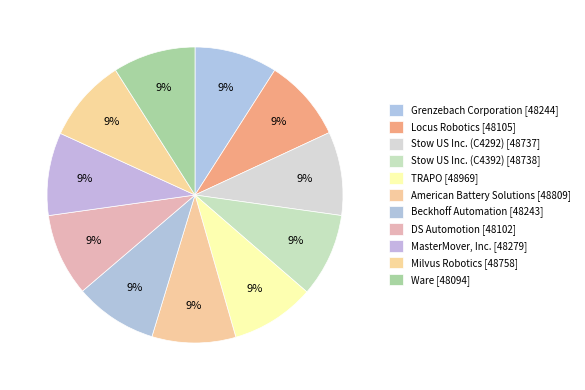

The Grenzebach Corporation slice represents 9% of the pie. True or false?

True